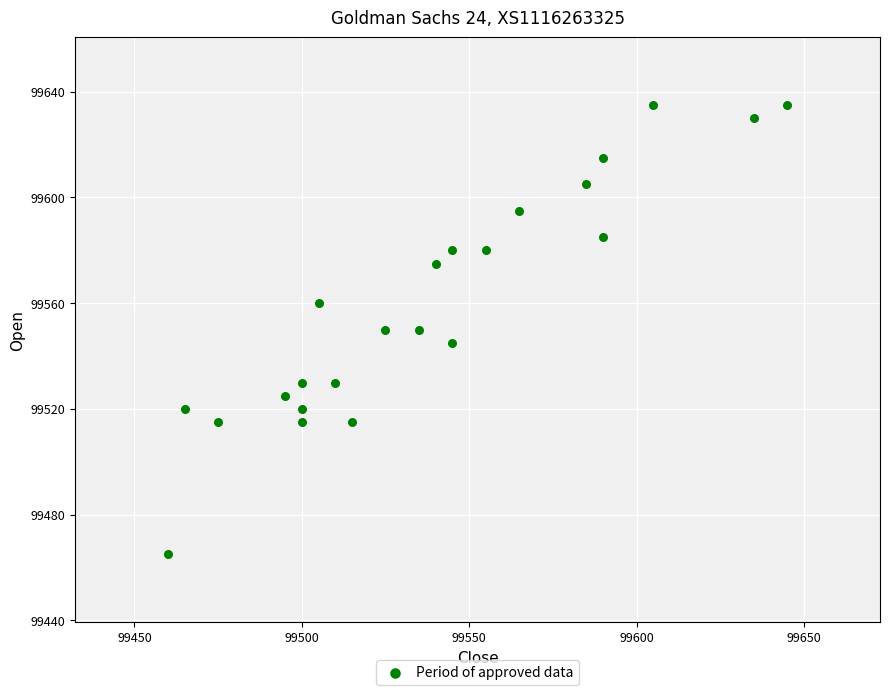

What is the range of Y values (max minus min)?

170